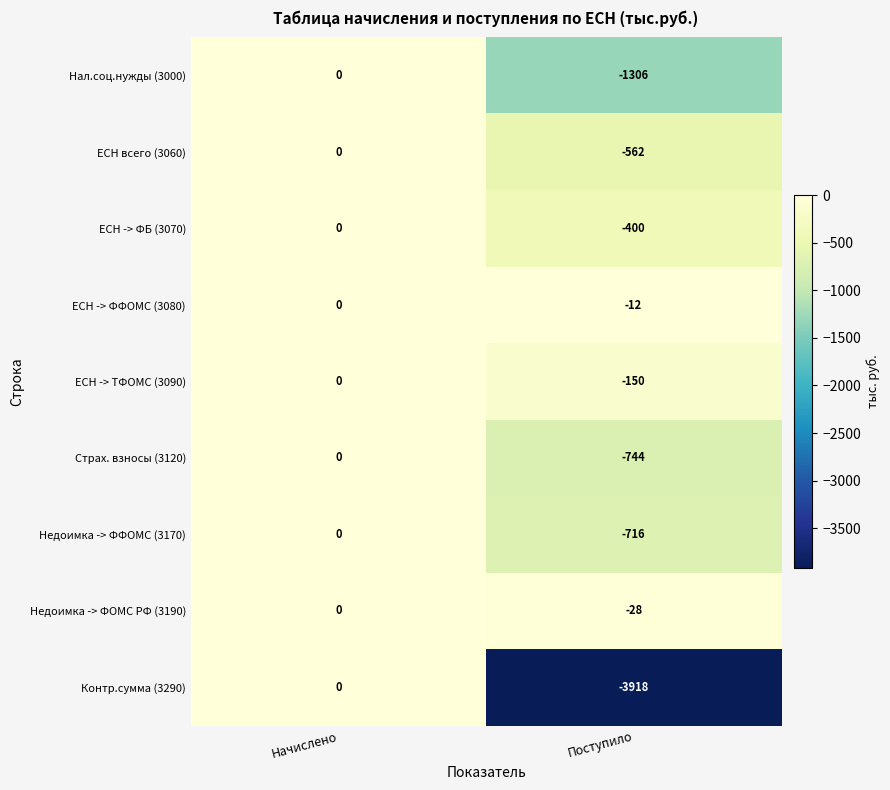

How many series are shown in this chart?

9